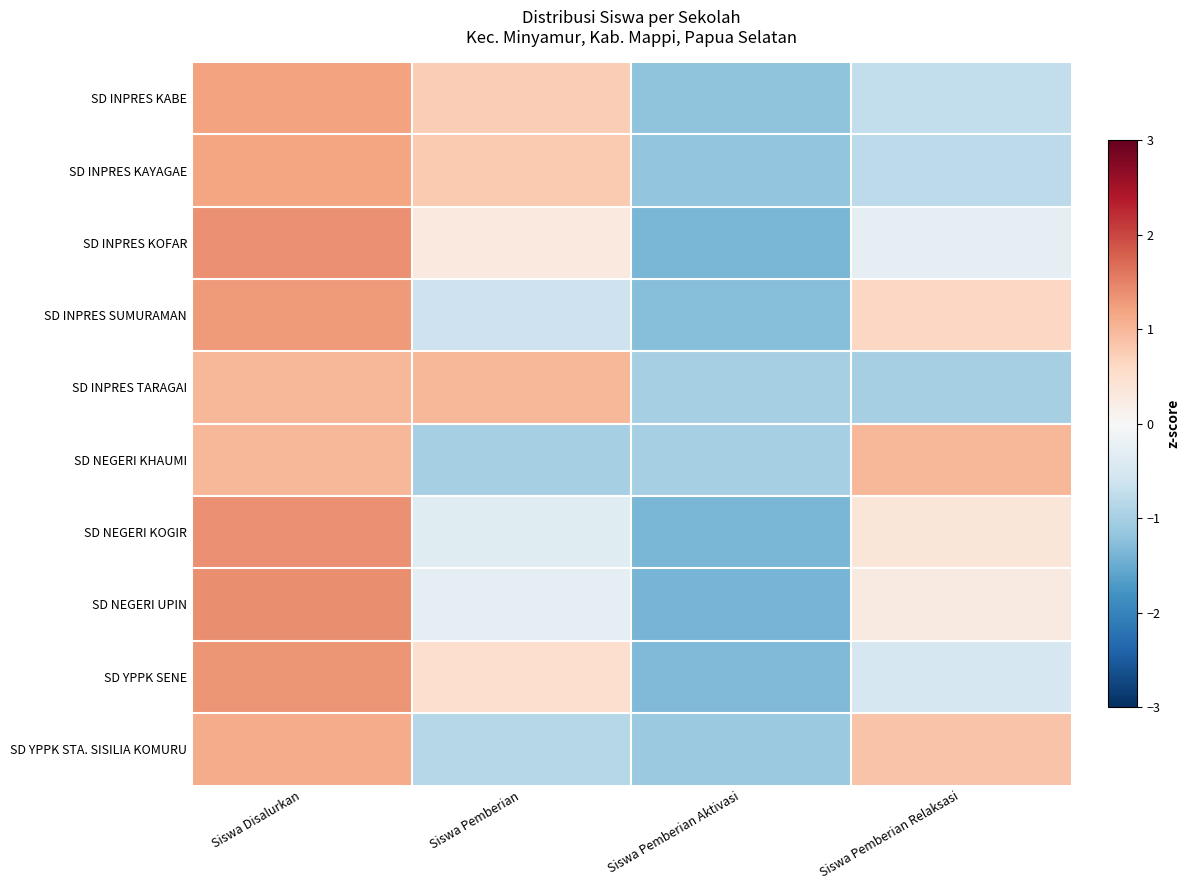

At Siswa Pemberian Aktivasi, list the series in order from smallest to largest.

SD NEGERI UPIN, SD INPRES KOFAR, SD NEGERI KOGIR, SD YPPK SENE, SD INPRES SUMURAMAN, SD INPRES KABE, SD INPRES KAYAGAE, SD YPPK STA. SISILIA KOMURU, SD INPRES TARAGAI, SD NEGERI KHAUMI